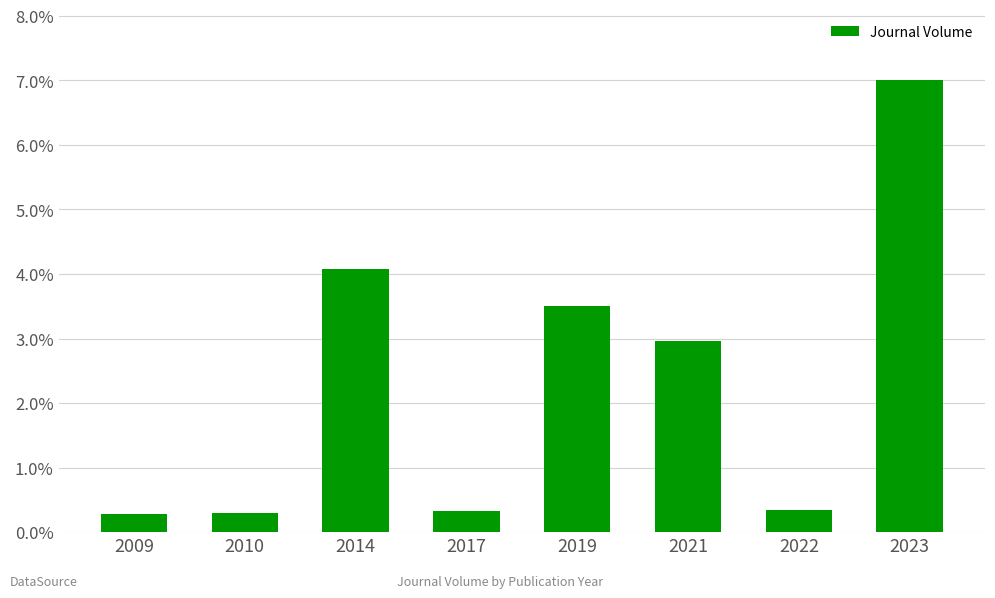

At which category does the chart reach its peak across all series?

2023